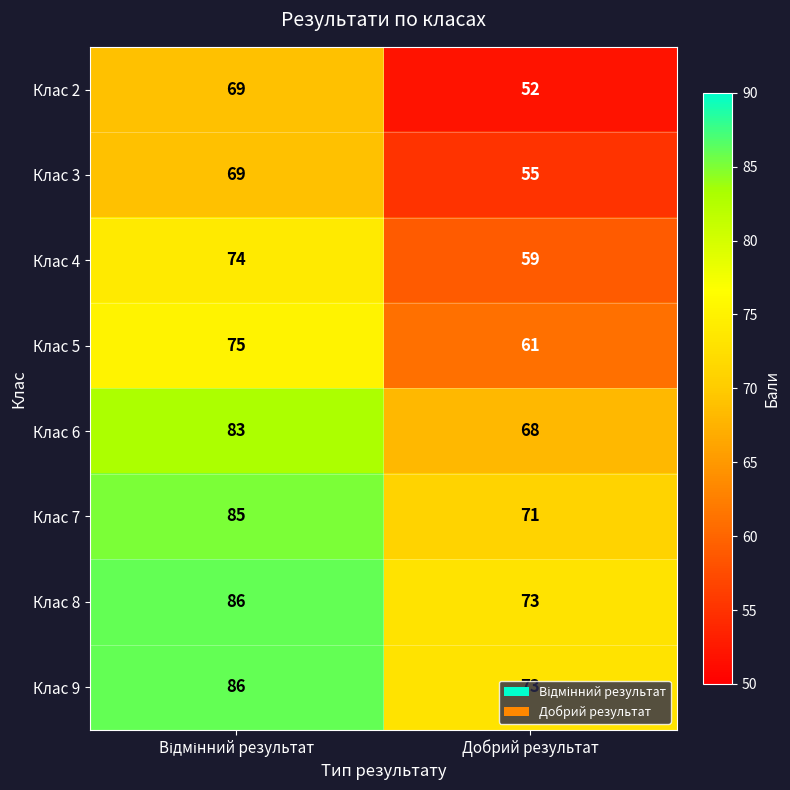

What is the maximum value shown in the chart?

86